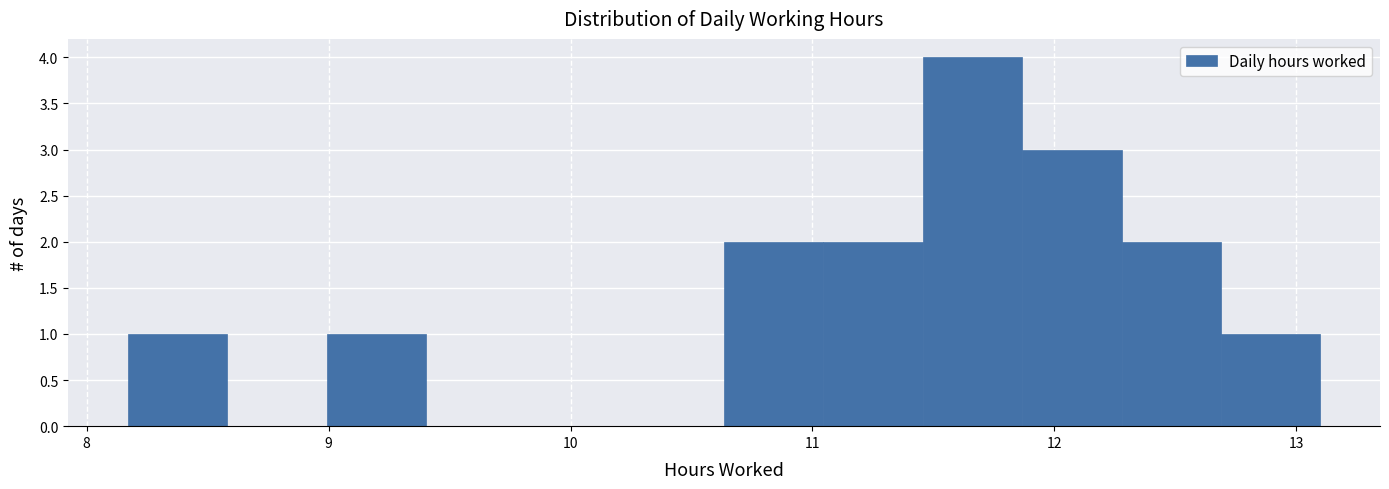

Reading left to right, list every bar in this chart as the range it spans on the x-axis followed by its height. Neither the bar edges nor the heights are printed on the chart, so give them approximately, as read against the axes.

8.2 to 8.6: 1
8.6 to 9.0: 0
9.0 to 9.4: 1
9.4 to 9.8: 0
9.8 to 10.2: 0
10.2 to 10.6: 0
10.6 to 11.0: 2
11.0 to 11.5: 2
11.5 to 11.9: 4
11.9 to 12.3: 3
12.3 to 12.7: 2
12.7 to 13.1: 1